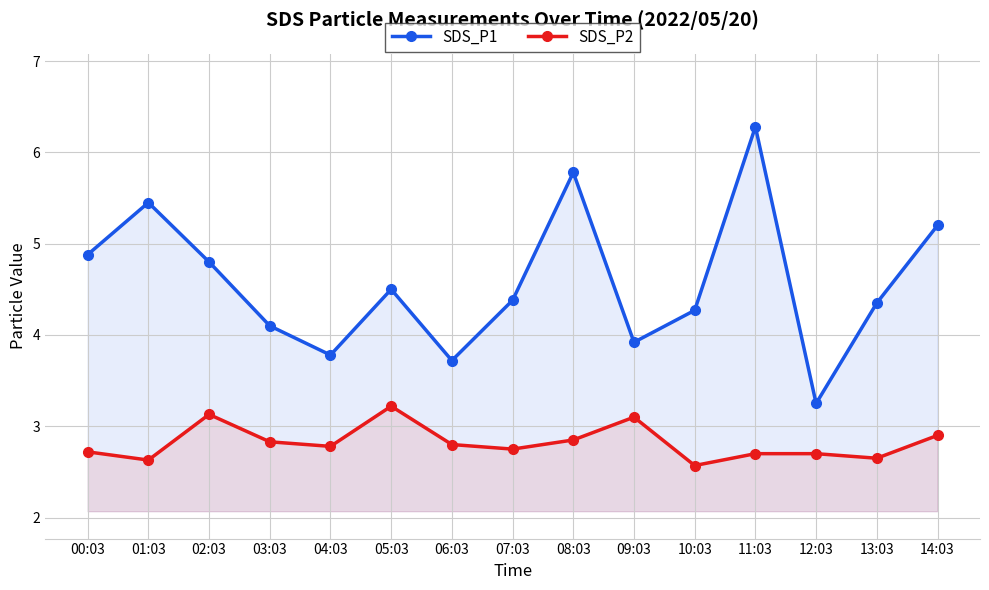

Count the number of data series in this chart.

2